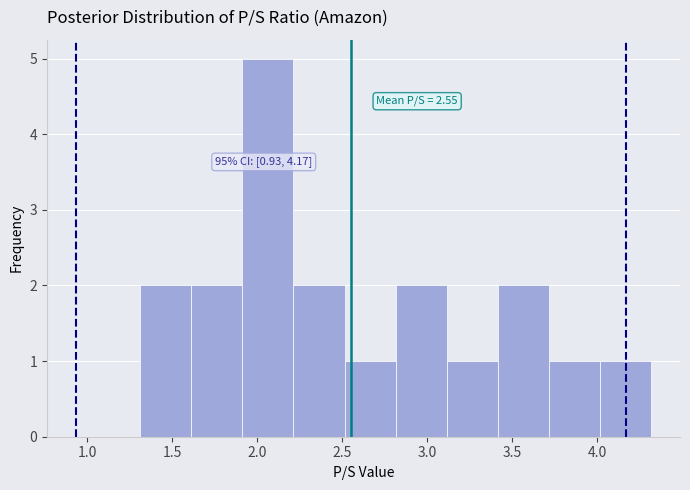

Over which range of the x-axis is the bar tallest?

1.9 to 2.2